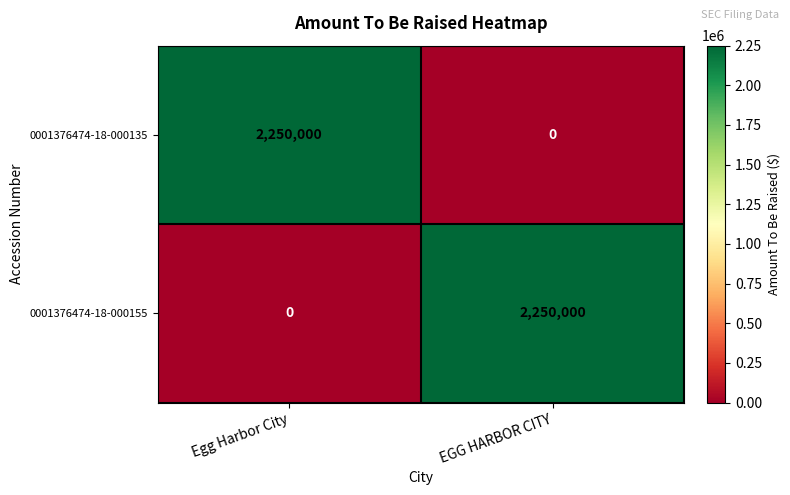

Is it true that 0001376474-18-000155 equals 884183 at EGG HARBOR CITY?

False